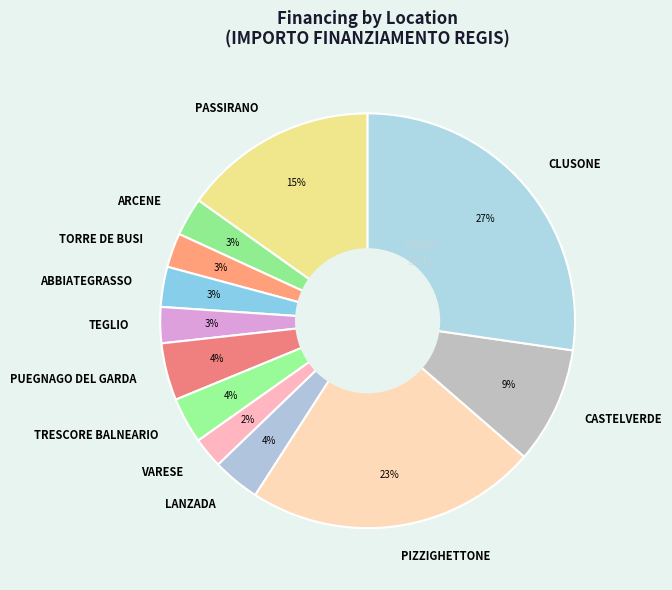

Does any single category account for the majority?

No